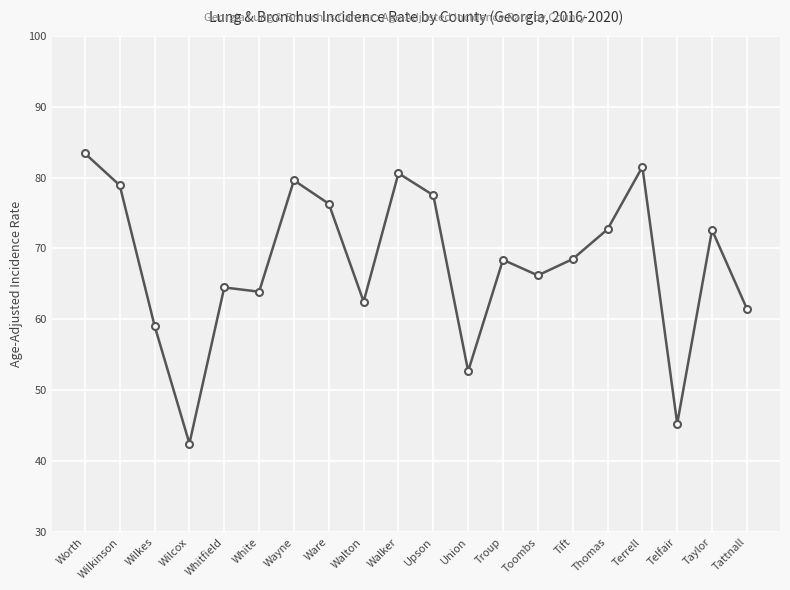

At which category does the data reach its first local peak?

Whitfield